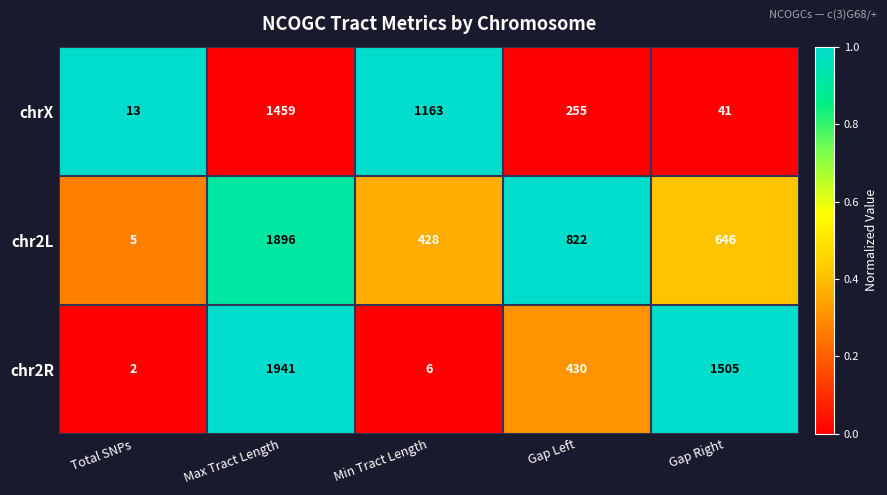

Reading left to right, transcribe all the data shown in this chart.

chrX: Total SNPs=13	Max Tract Length=1459	Min Tract Length=1163	Gap Left=255	Gap Right=41
chr2L: Total SNPs=5	Max Tract Length=1896	Min Tract Length=428	Gap Left=822	Gap Right=646
chr2R: Total SNPs=2	Max Tract Length=1941	Min Tract Length=6	Gap Left=430	Gap Right=1505